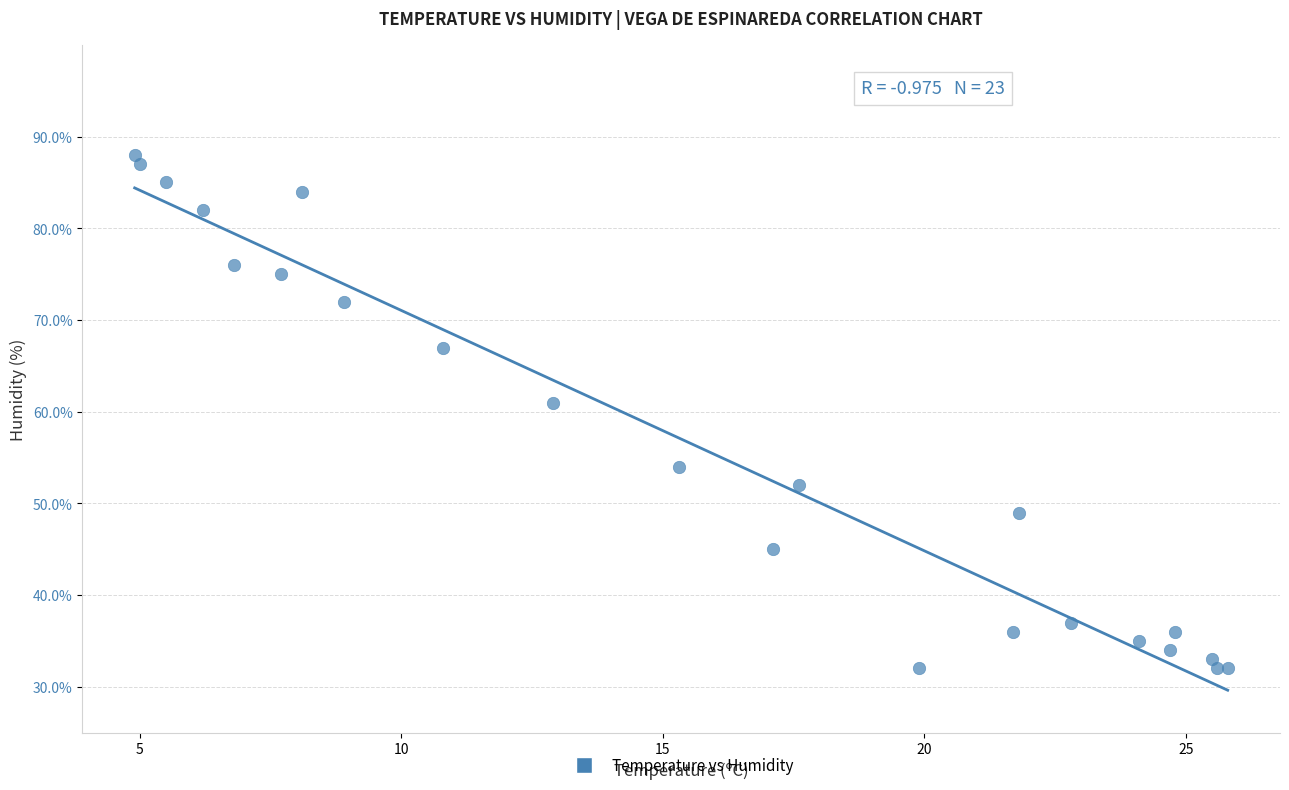

What Y value in the scatter plot is closest to 60?

61